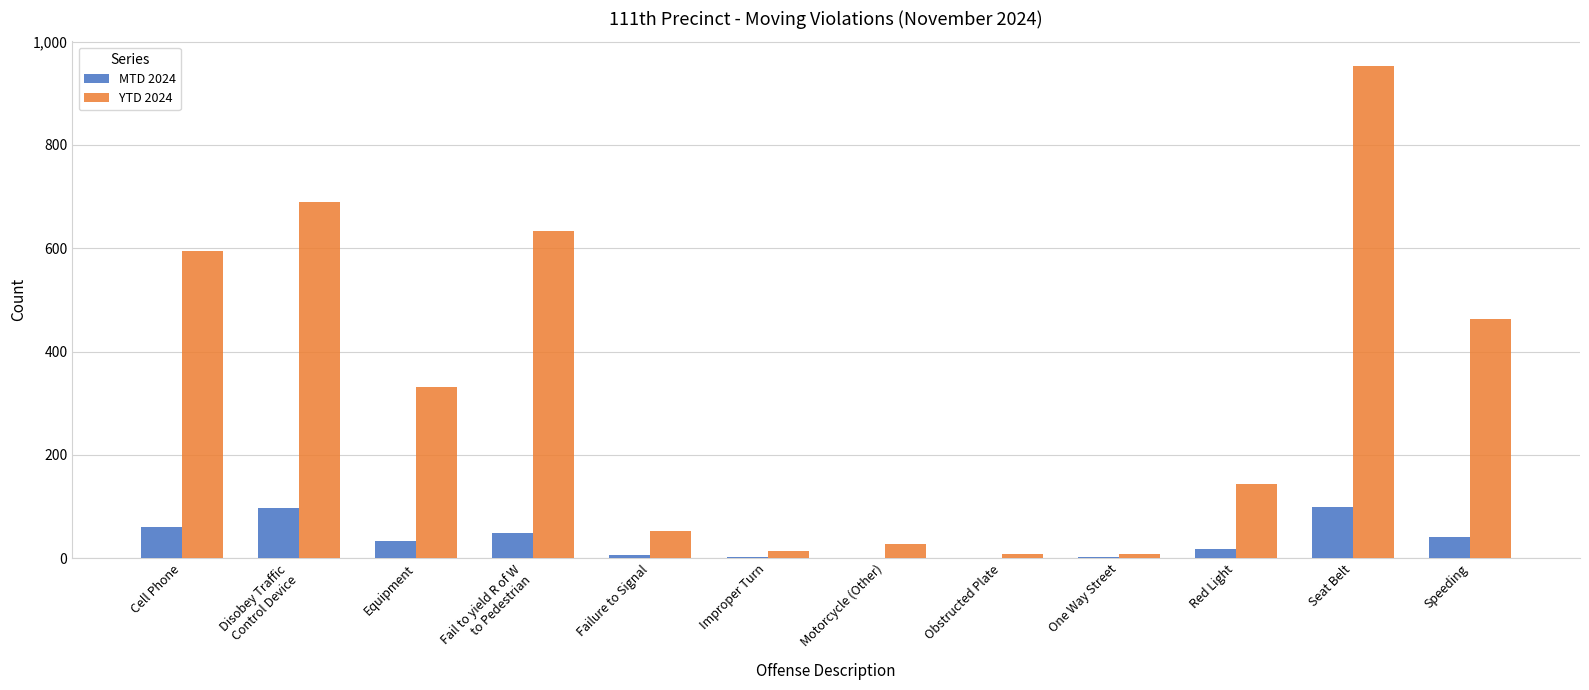

What is the difference between the YTD 2024 values at Improper Turn and Equipment?

317